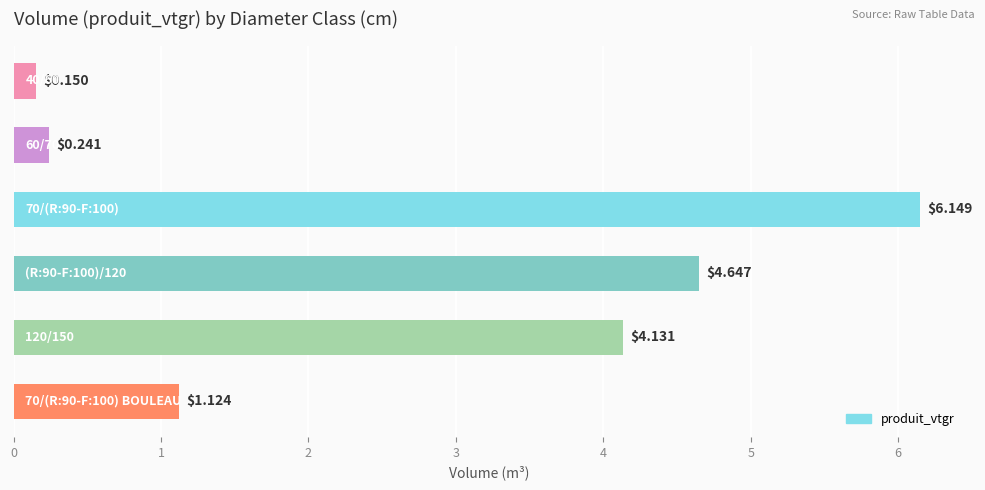

What is the difference between the maximum and minimum values?

6.0